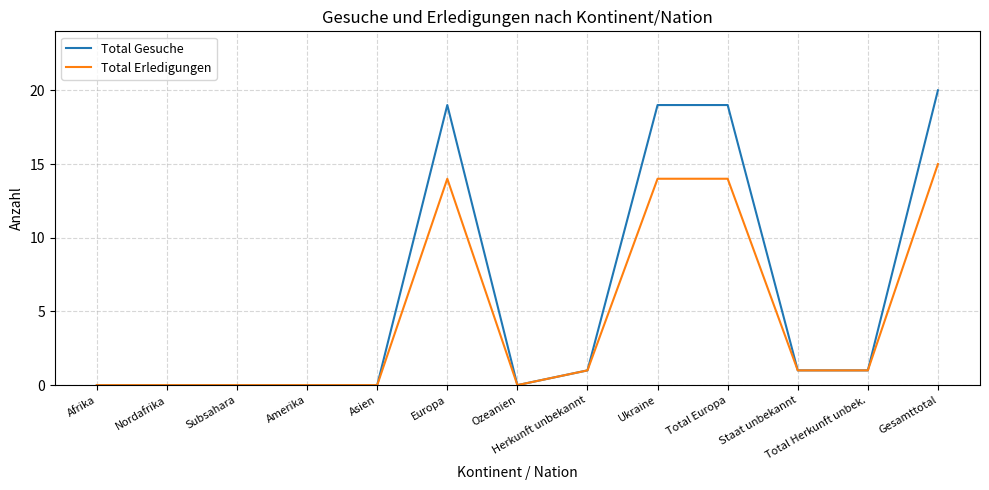

What position from the right is Afrika?

13